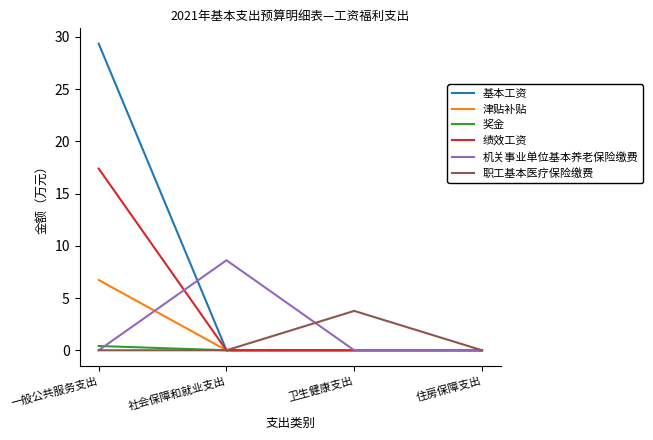

At which label does 津贴补贴 reach its peak?

一般公共服务支出